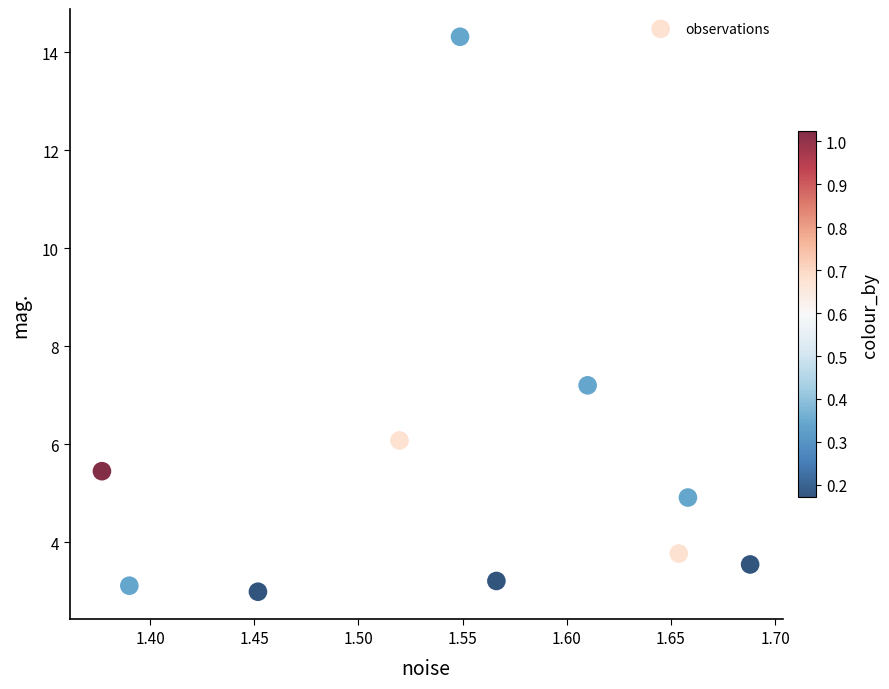

What Y value in the scatter plot is closest to 8?

7.2